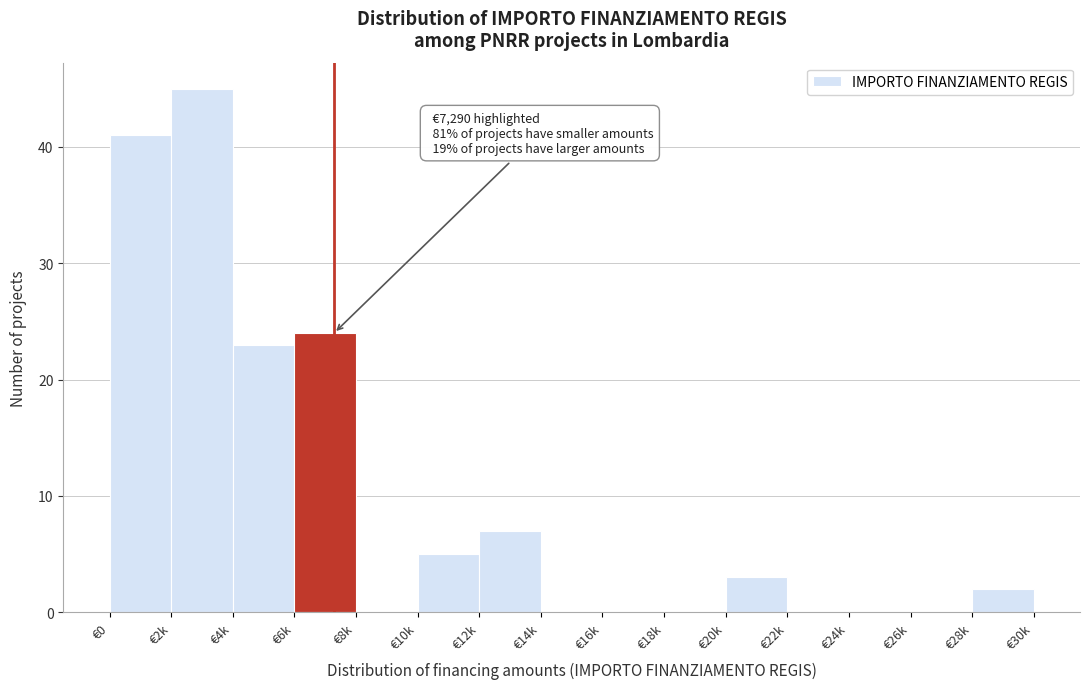

Reading left to right, list all the values displayed in this chart.

€0=41	€2k=45	€4k=23	€6k=24	€8k=0	€10k=5	€12k=7	€14k=0	€16k=0	€18k=0	€20k=3	€22k=0	€24k=0	€26k=0	€28k=2